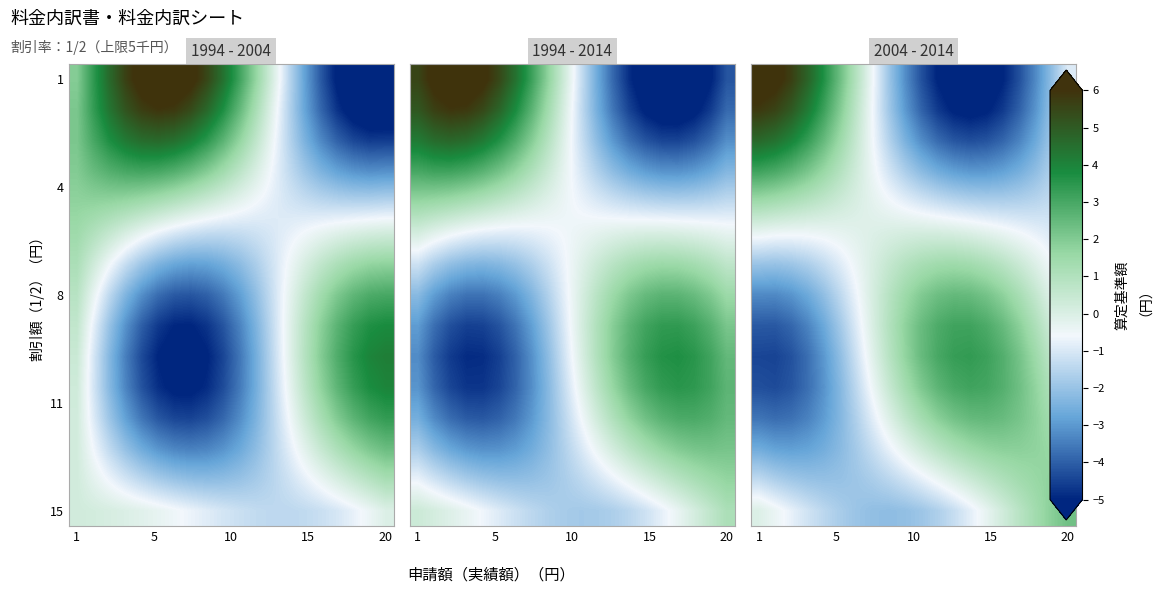

At which category is the sum across all series the highest?

16